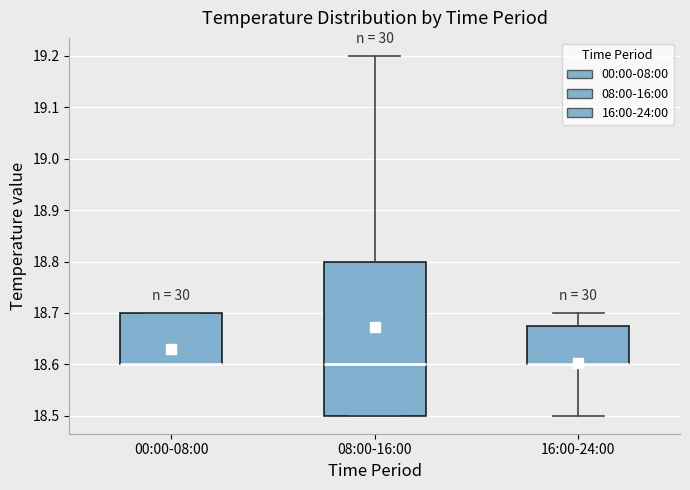

Reading left to right, read every box against the y-axis: the position of its median line, the range the box covers, and the ends of its whiskers. The values are not printed on the chart, so give them approximately, as read against the axis.

00:00-08:00: median 18.60 (drawn on the box's lower edge), box 18.60 to 18.70, whiskers 18.60 to 18.70
08:00-16:00: median 18.60, box 18.50 to 18.80, whiskers 18.50 to 19.20
16:00-24:00: median 18.60 (drawn on the box's lower edge), box 18.60 to 18.68, whiskers 18.50 to 18.70